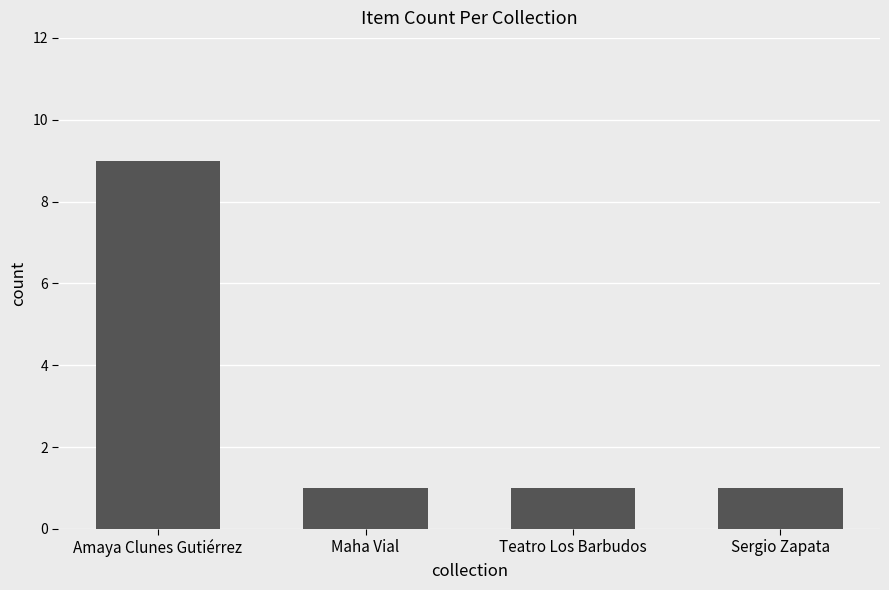

How many values are between 1 and 9?

4